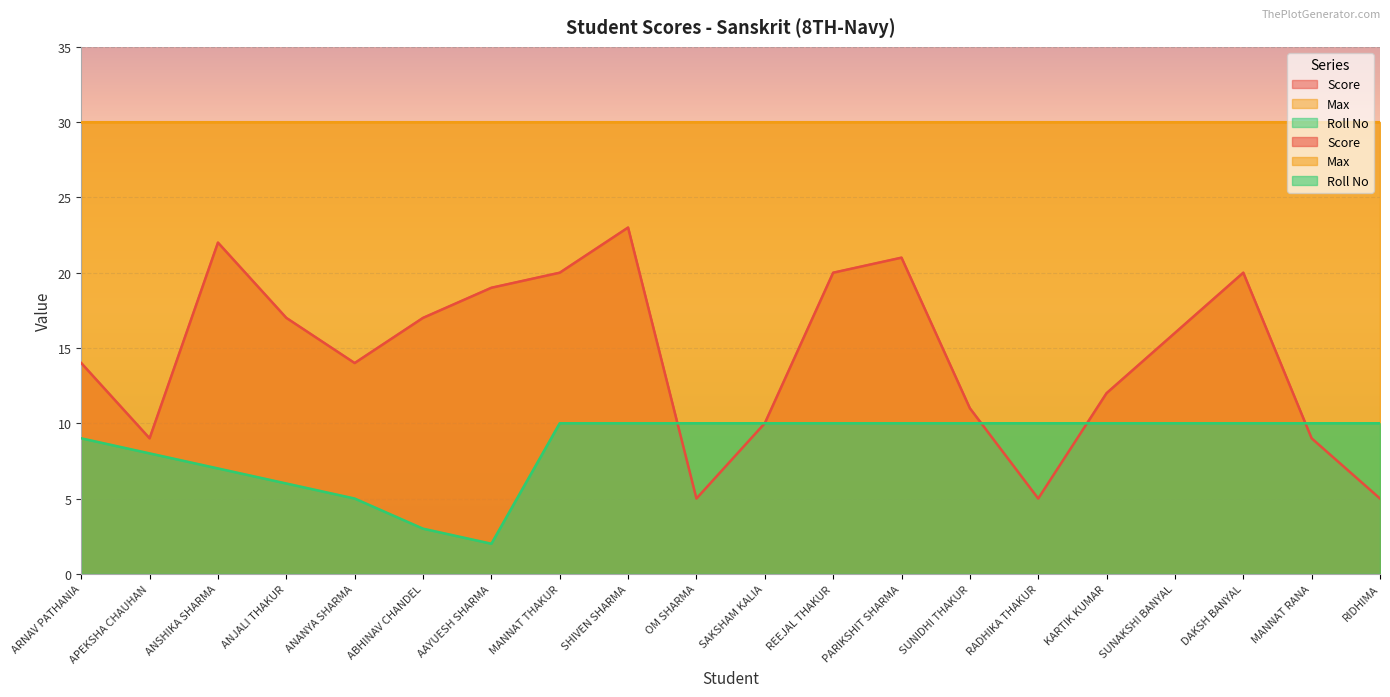

The Score series shows 20 at REEJAL THAKUR. True or false?

True